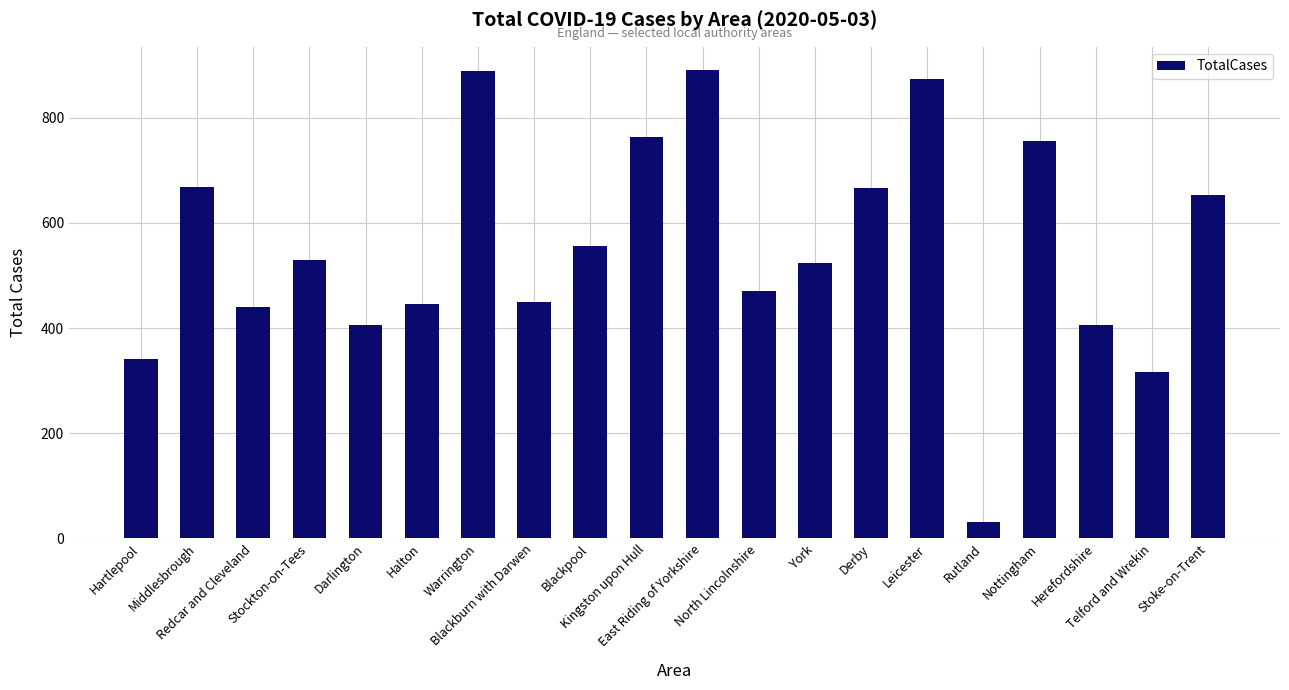

What is the change in value from East Riding of Yorkshire to Nottingham?

-135